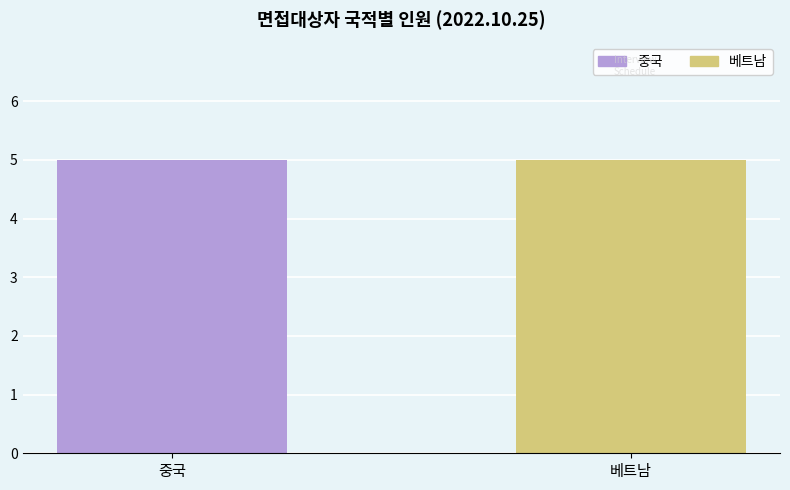

What is the difference between the highest and lowest values at 6?

1